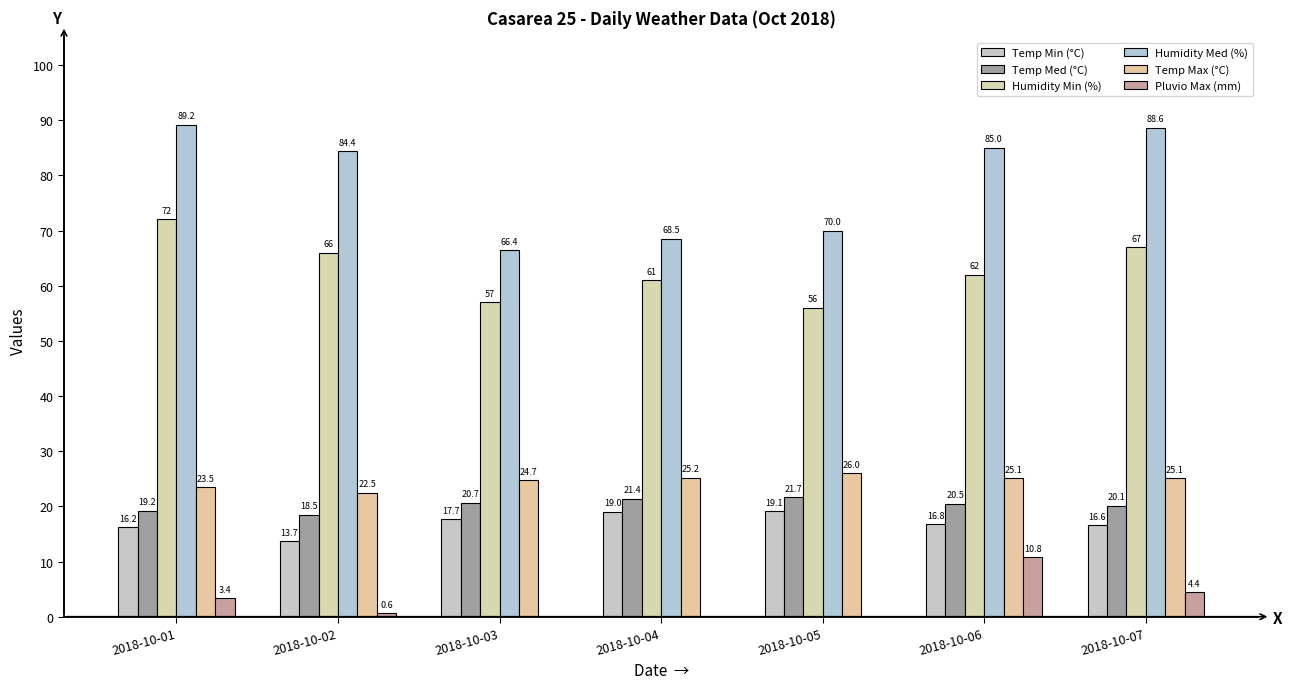

The value of Temp Med (°C) at 2018-10-05 is 21.7. True or false?

True